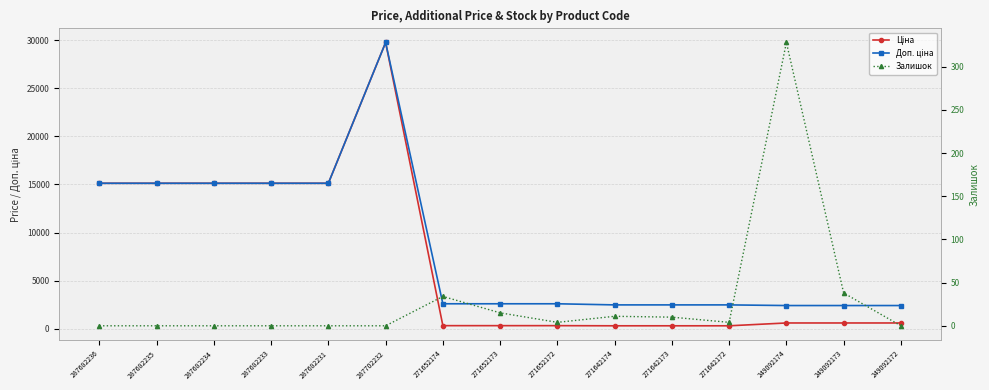

Which series has the largest total across all categories?

Доп. ціна